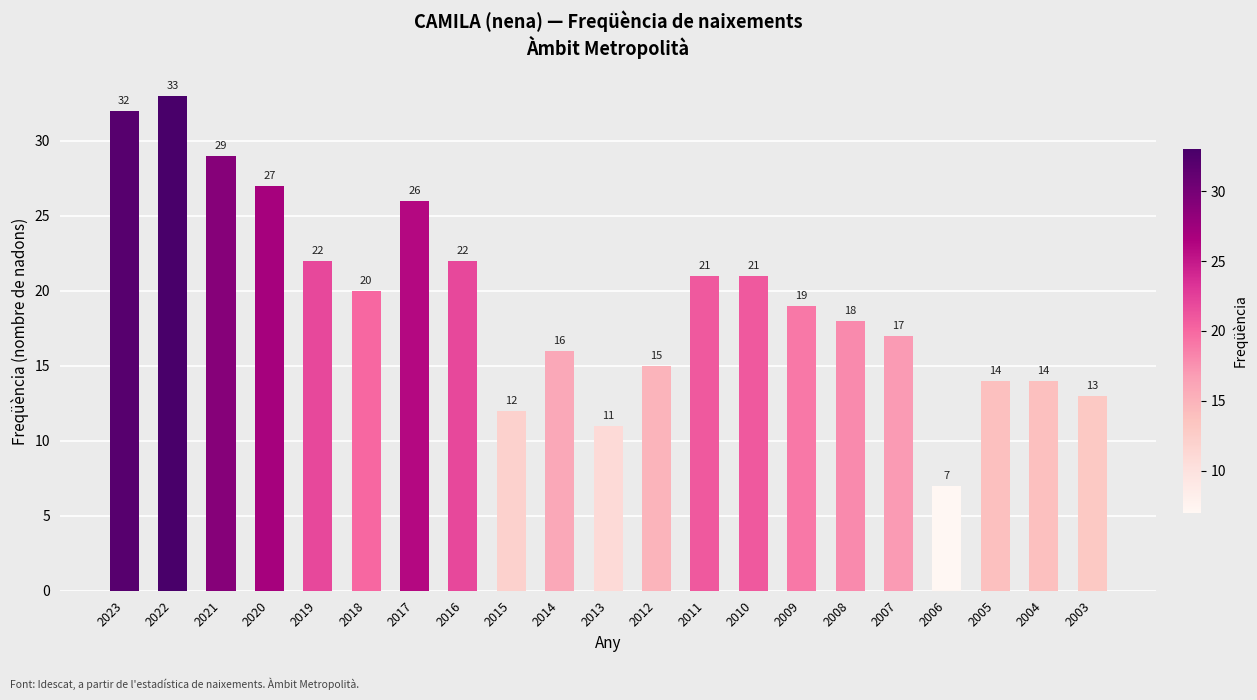

What is the value of the 3rd bar from the left?

29